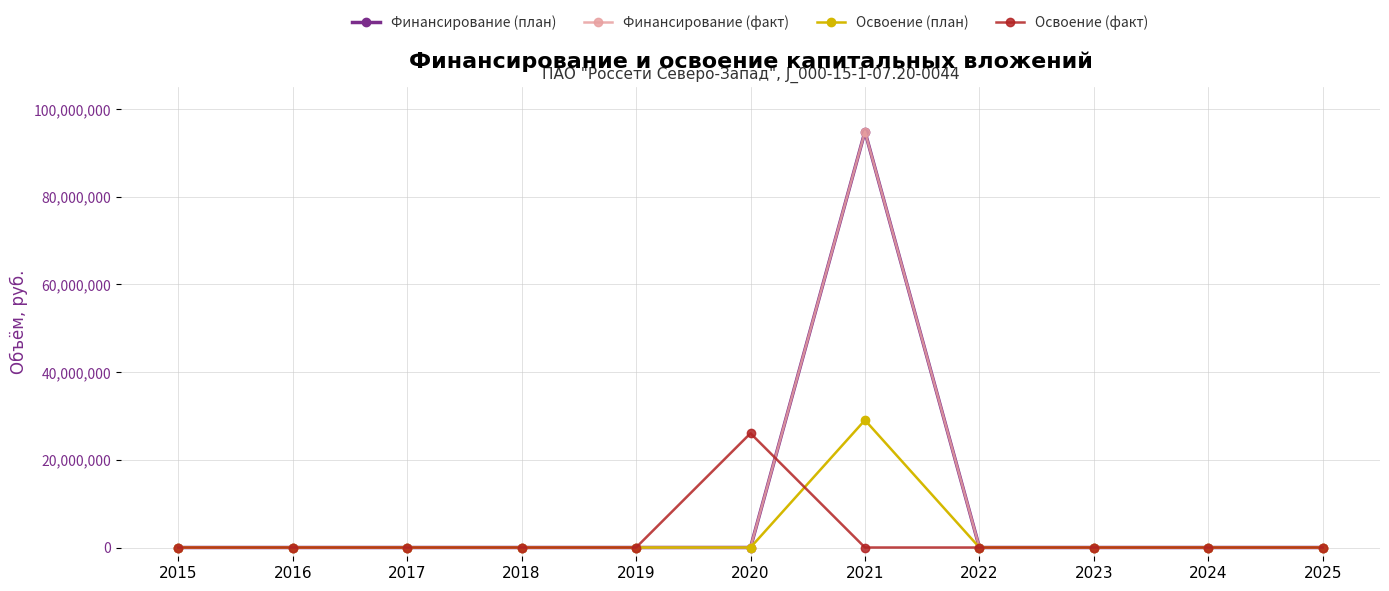

What is the greatest value displayed?

94875770